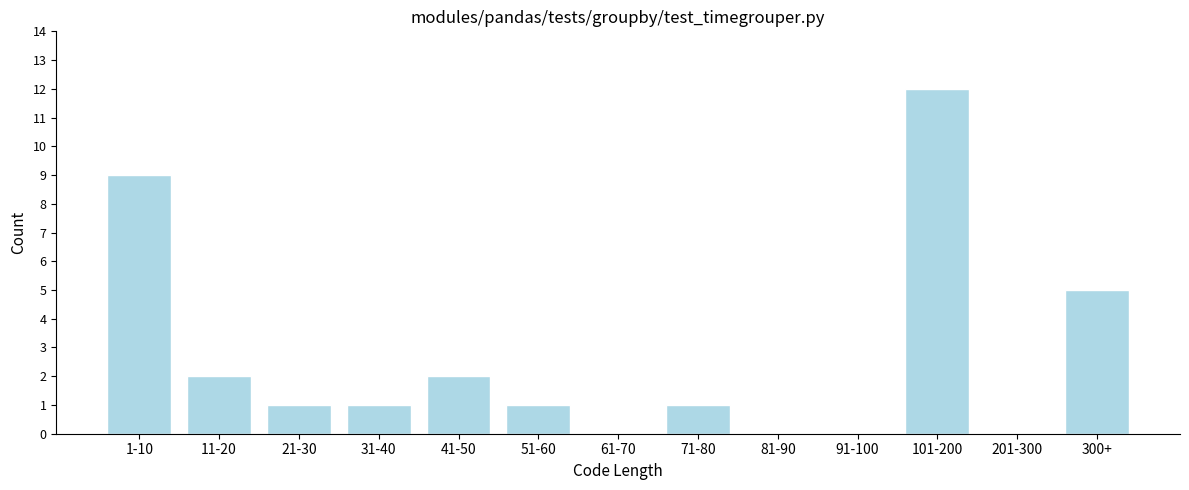

Reading left to right, extract all data points from this chart.

1-10=9	11-20=2	21-30=1	31-40=1	41-50=2	51-60=1	61-70=0	71-80=1	81-90=0	91-100=0	101-200=12	201-300=0	300+=5